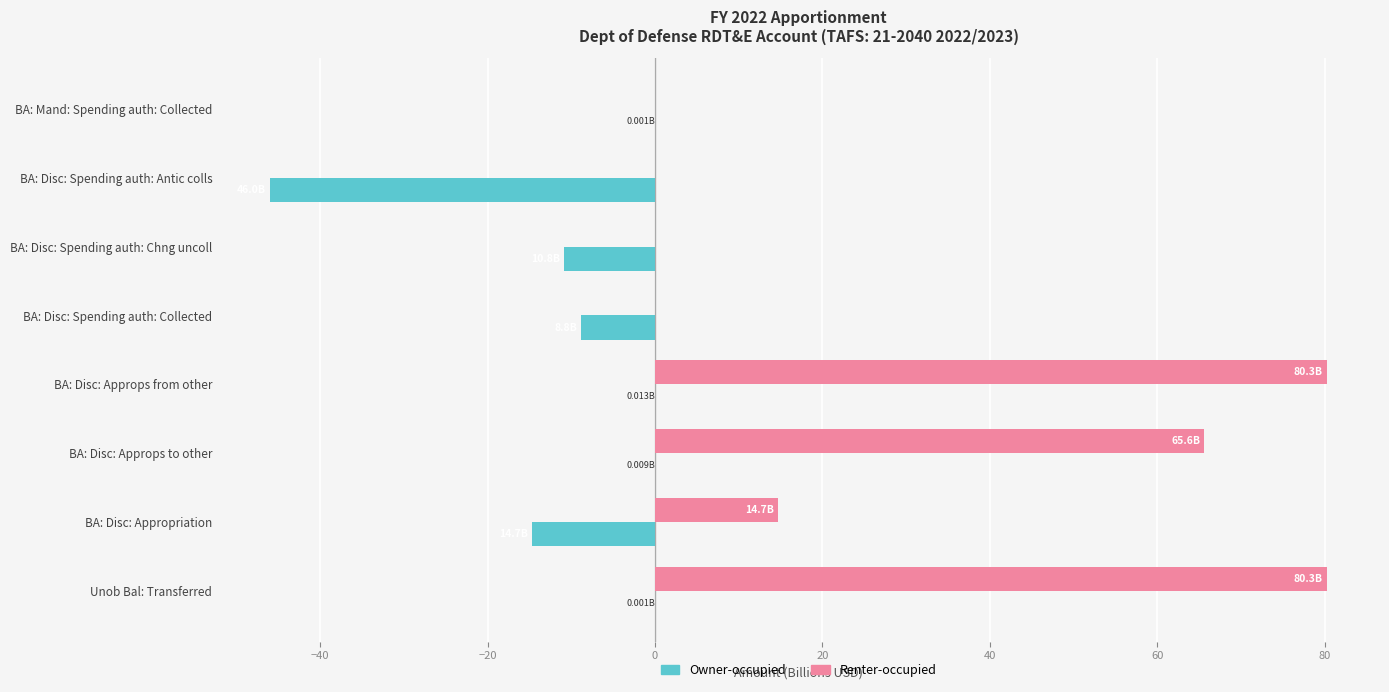

Which series has the largest total across all categories?

Renter-occupied